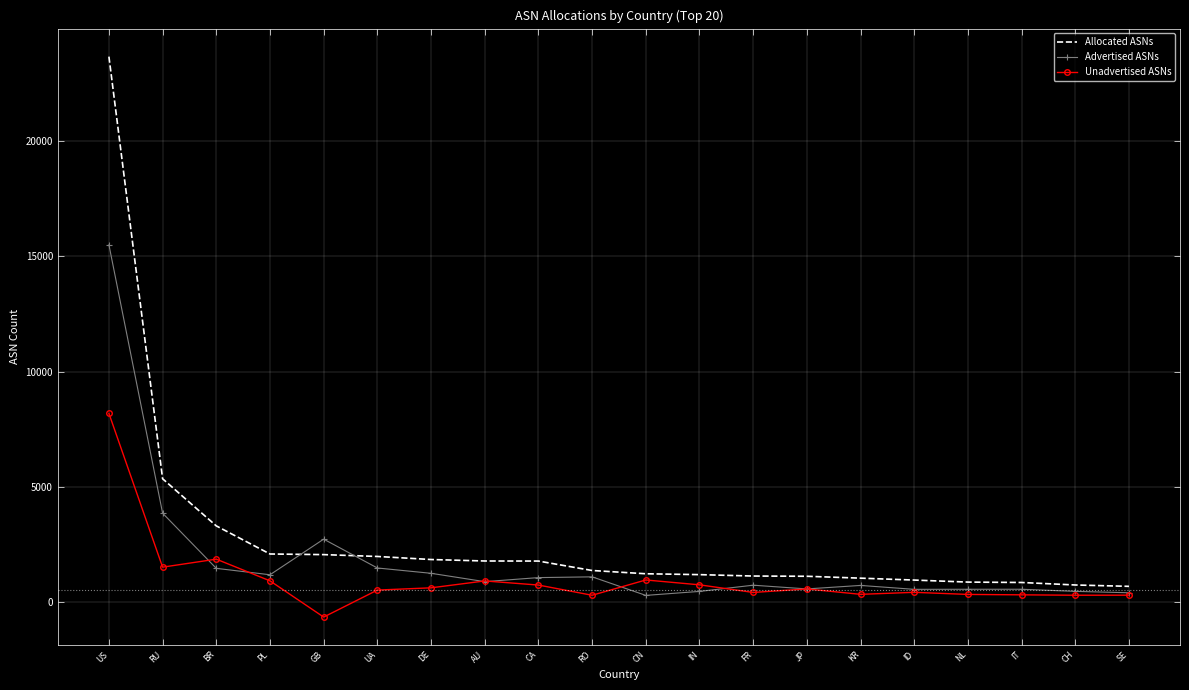

In Unadvertised ASNs, how many points are higher than both neighbors (excluding endpoints)?

5